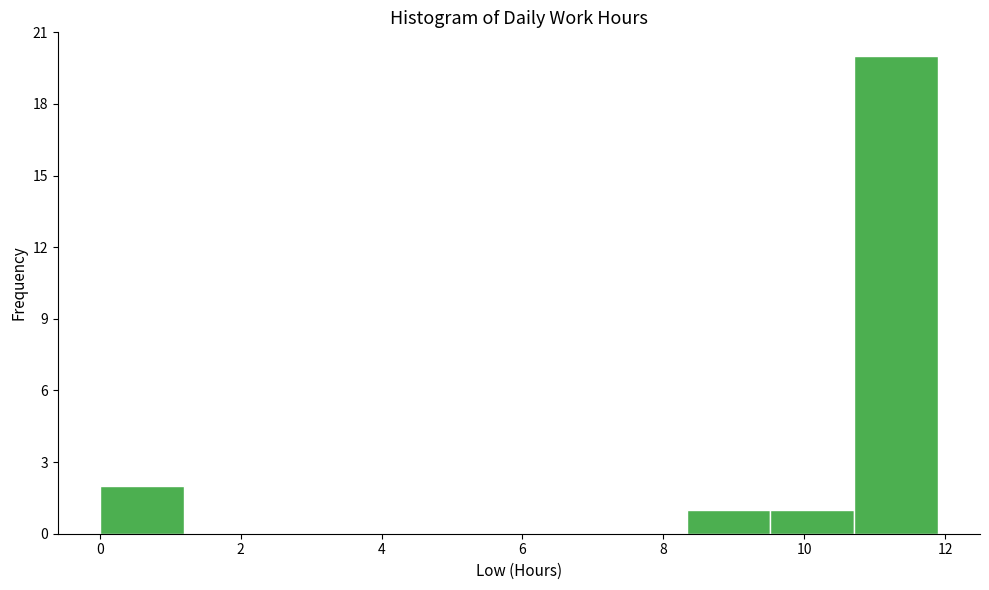

How tall is the bar that spans 10.8 to 12.0 on the x-axis? Neither the bar edges nor the heights are printed on the chart, so give them approximately, as read against the axes.

20